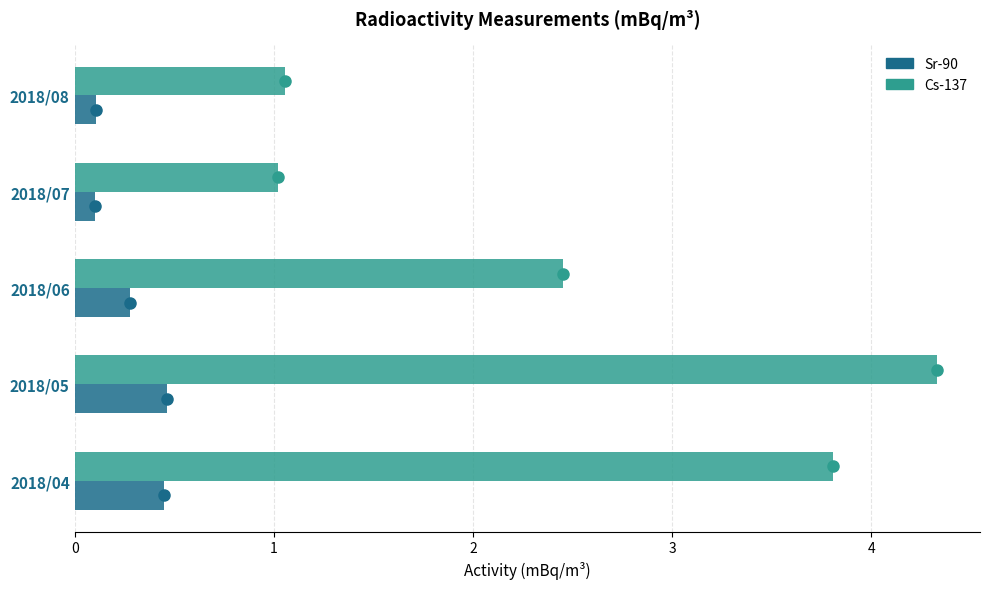

List the series in order of their overall mean, highest first.

Cs-137, Sr-90